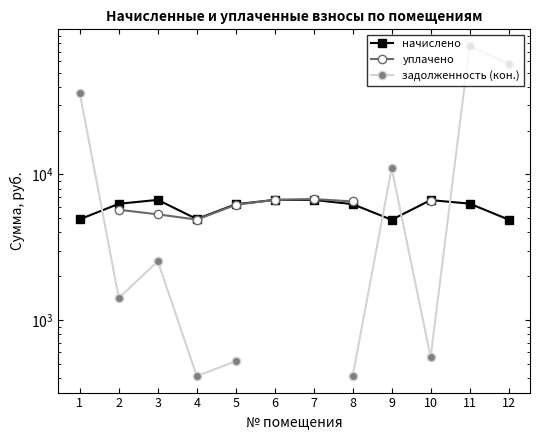

Which has a higher value, 4 or 12?

4